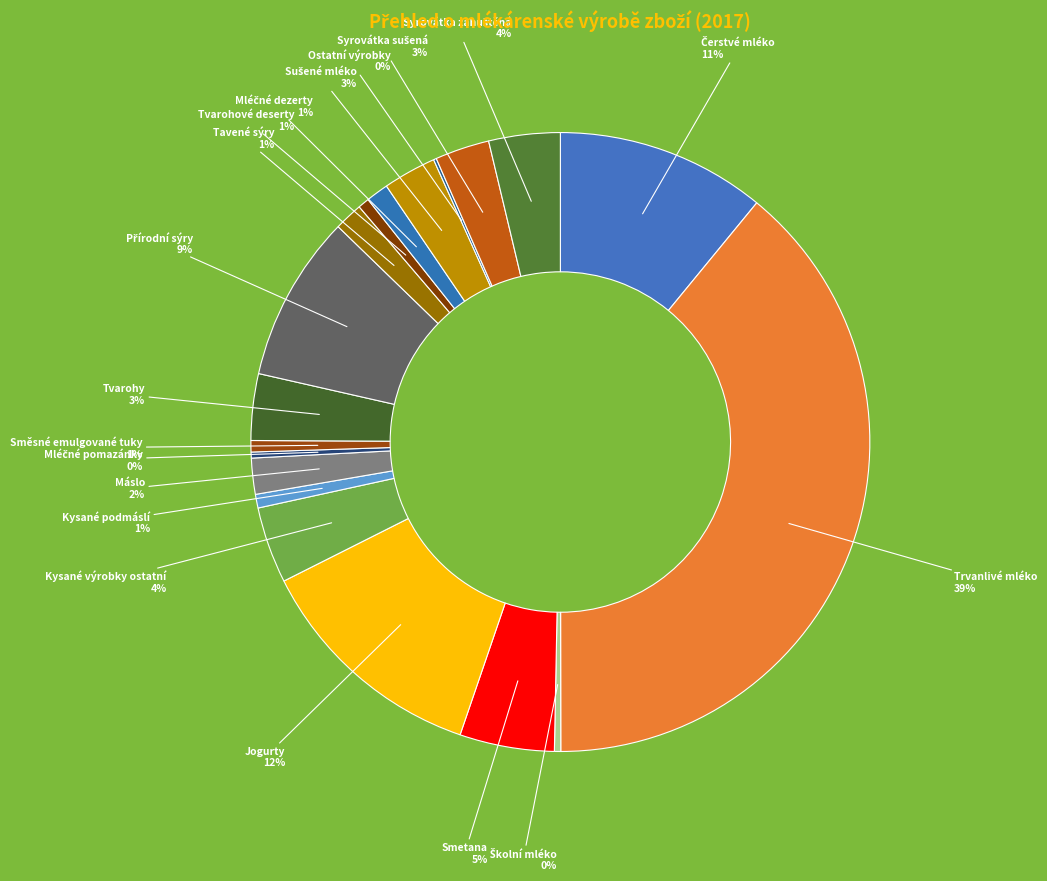

Is it true that Máslo is 2% of the pie?

True